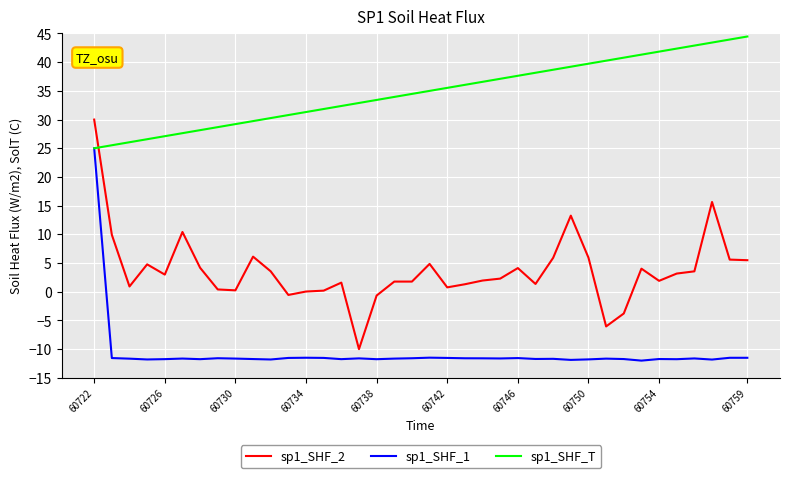

Rank the series by their average value, from lowest to highest.

sp1_SHF_1, sp1_SHF_2, sp1_SHF_T